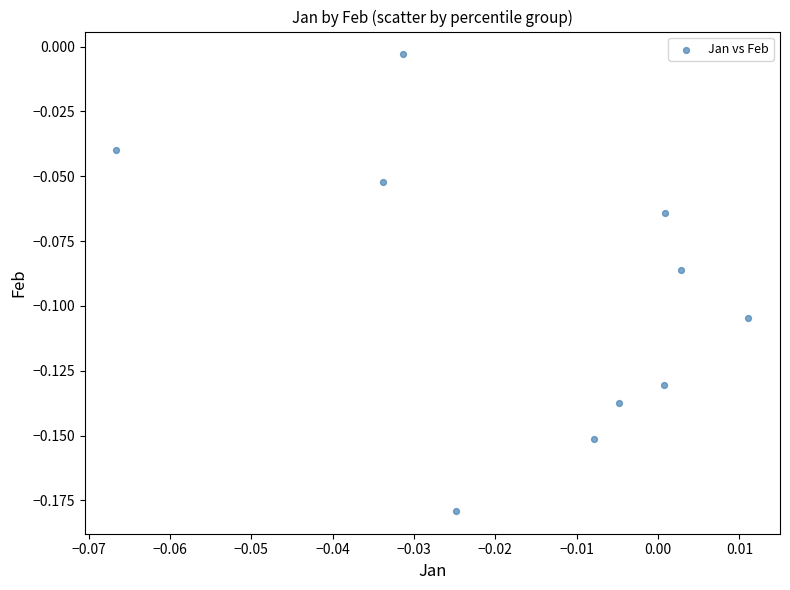

How many points are shown in the scatter plot?

10